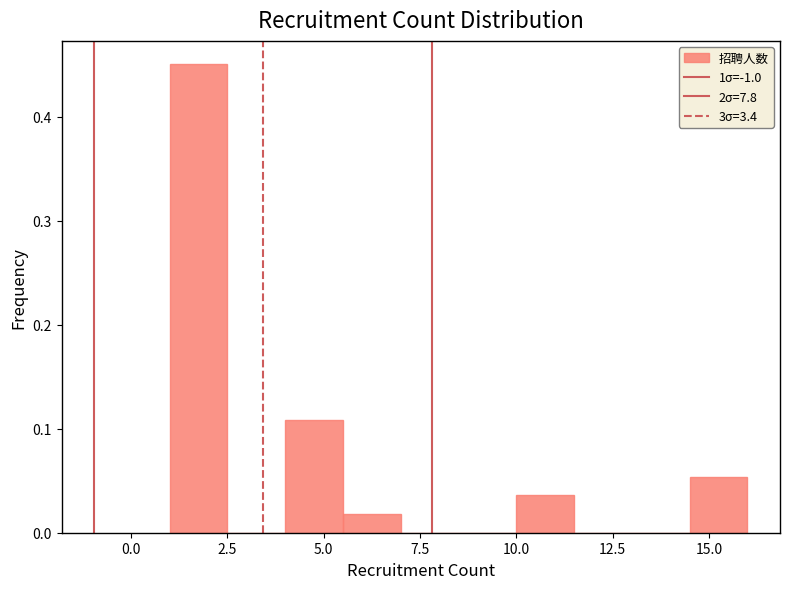

Read against the x-axis, roughly where is the centre of the tallest bar?

2.0